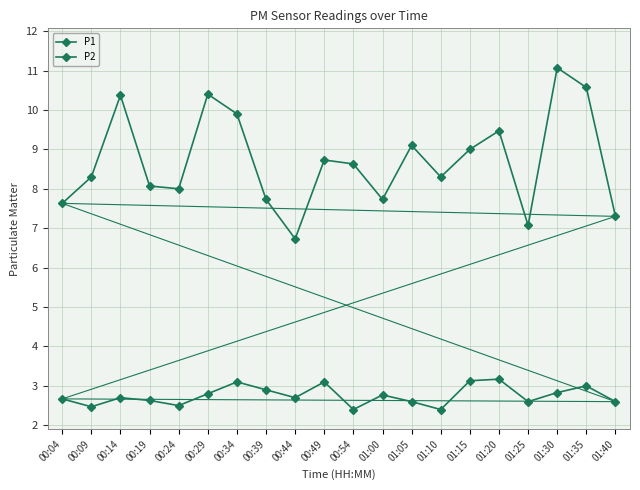

Where is the first local maximum for P1?

00:14